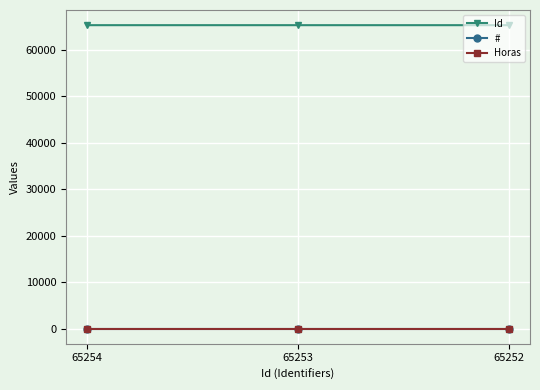

What are all the series names shown in the legend?

Id, #, Horas